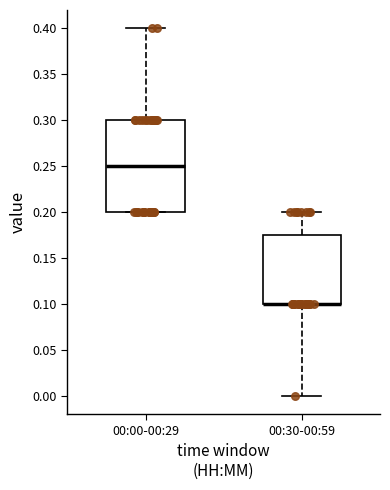

Reading left to right, transcribe this box plot: for each box, give where its median line is, the range the box spans, and where its two whiskers end, as read against the y-axis. The values are not printed on the chart, so give them approximately, as read against the axis.

00:00-00:29: median 0.250, box 0.200 to 0.300, whiskers 0.200 to 0.400
00:30-00:59: median 0.100 (drawn on the box's lower edge), box 0.100 to 0.175, whiskers 0.000 to 0.200